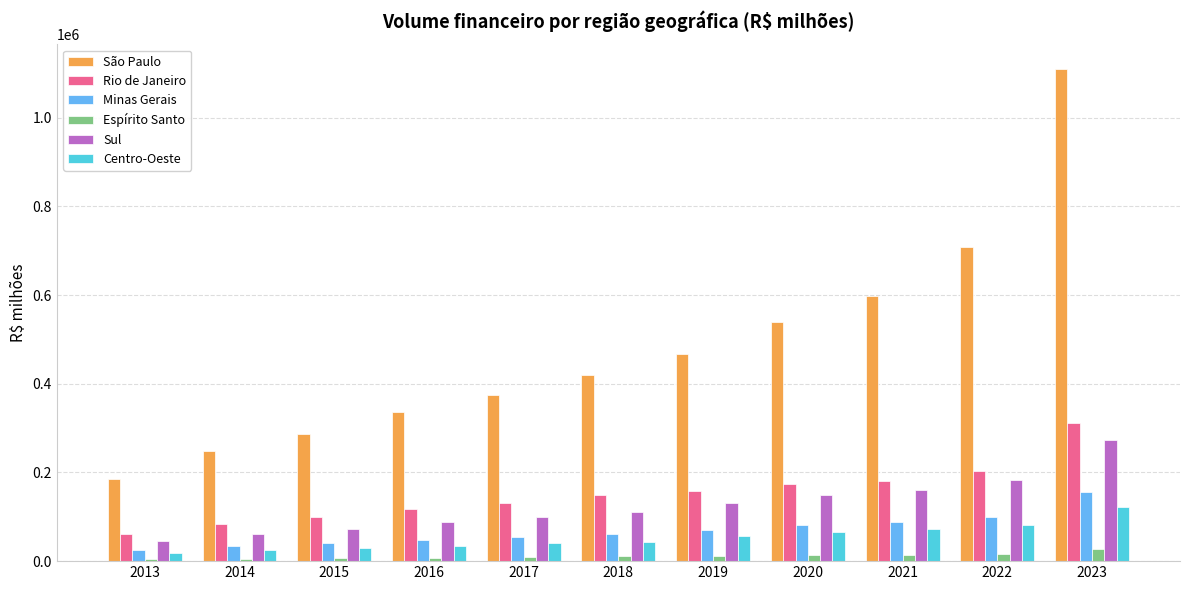

What is the spread (max minus min) of values at 2019?

455112.5